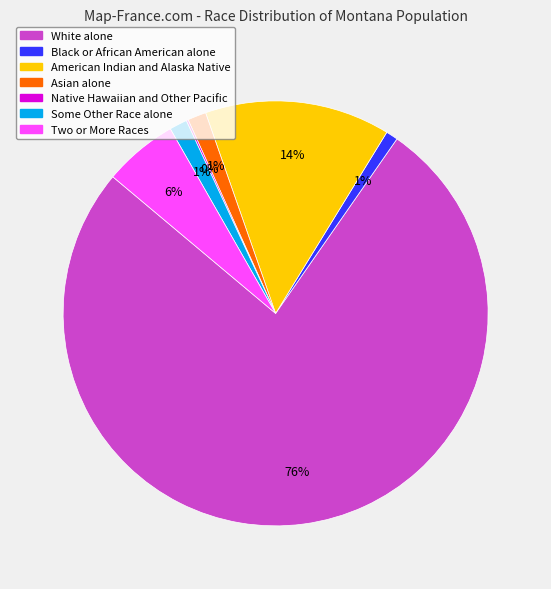

To the nearest percent, what portion does Asian alone represent?

1%